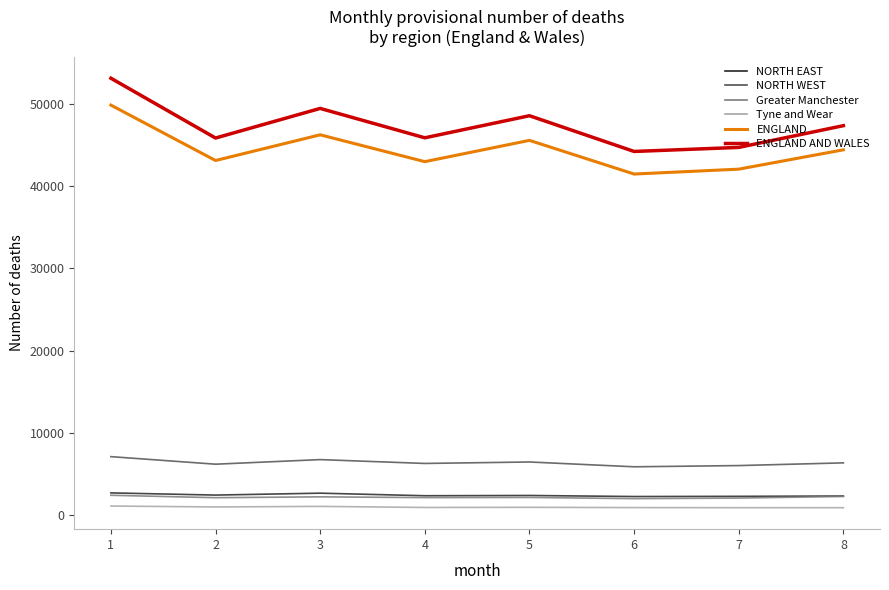

How many lines are shown in the chart?

6